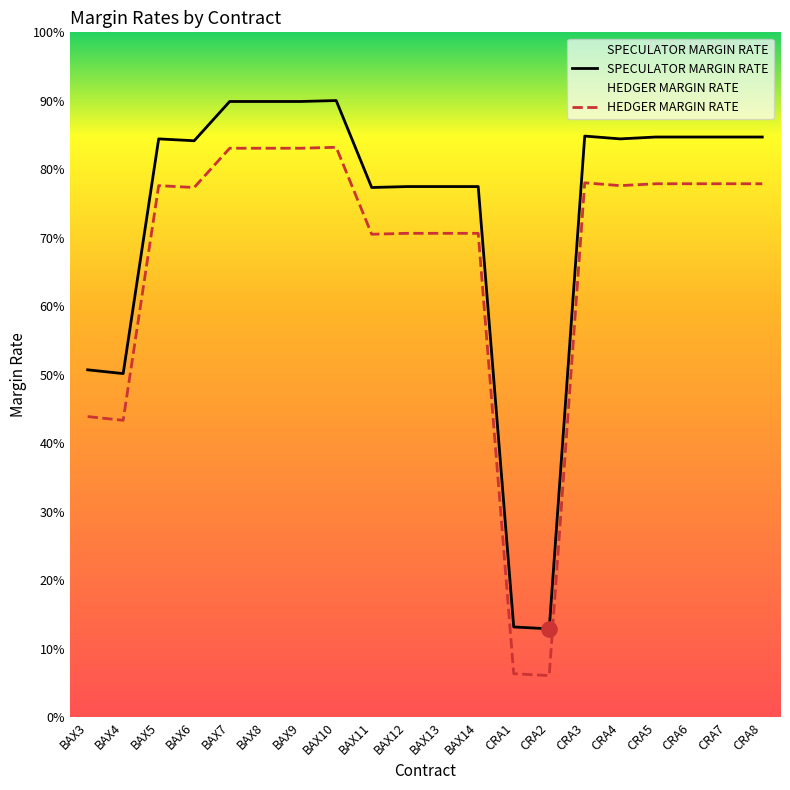

Which series contains the lowest Y value?

HEDGER MARGIN RATE